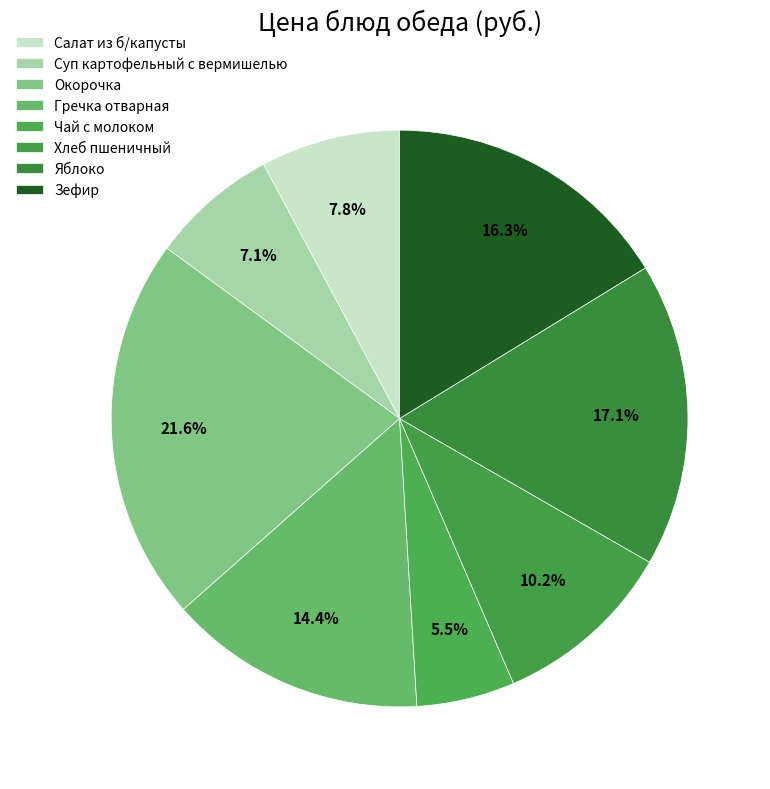

To the nearest percent, what percentage of the pie is Хлеб пшеничный?

10%